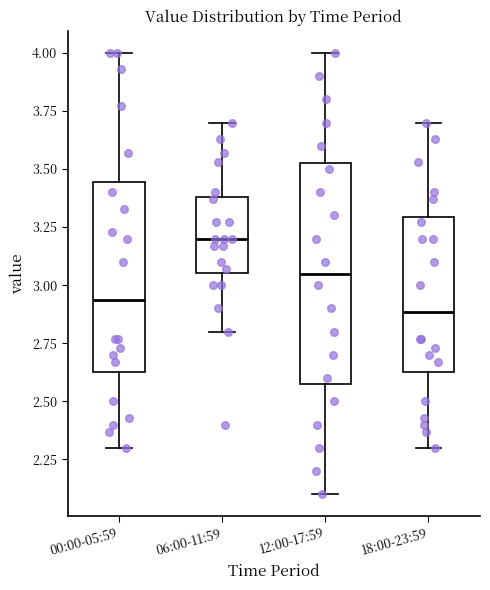

Reading left to right, read every box against the y-axis: the position of its median line, the range the box covers, and the ends of its whiskers. The values are not printed on the chart, so give them approximately, as read against the axis.

00:00-05:59: median 2.95, box 2.65 to 3.45, whiskers 2.30 to 4.00
06:00-11:59: median 3.20, box 3.05 to 3.40, whiskers 2.80 to 3.70
12:00-17:59: median 3.05, box 2.60 to 3.55, whiskers 2.10 to 4.00
18:00-23:59: median 2.90, box 2.65 to 3.30, whiskers 2.30 to 3.70